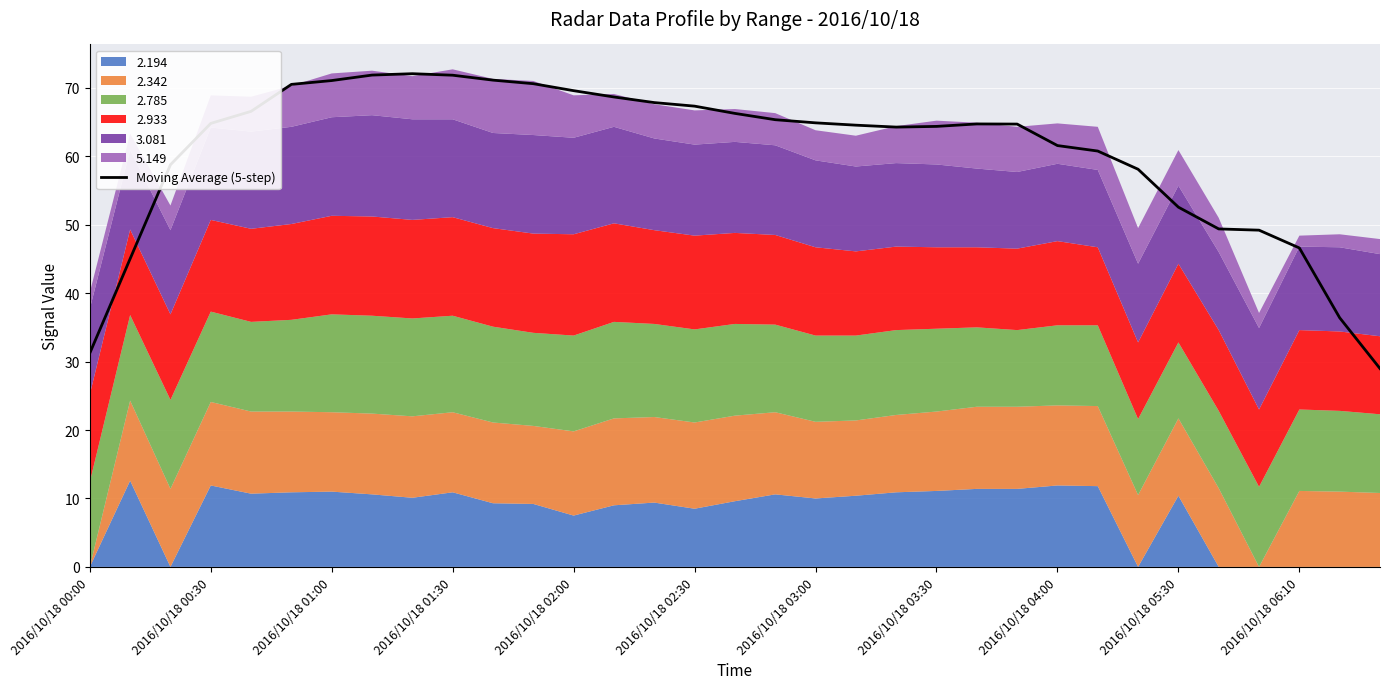

What is the highest value of the Moving Average (5-step) series?

72.1